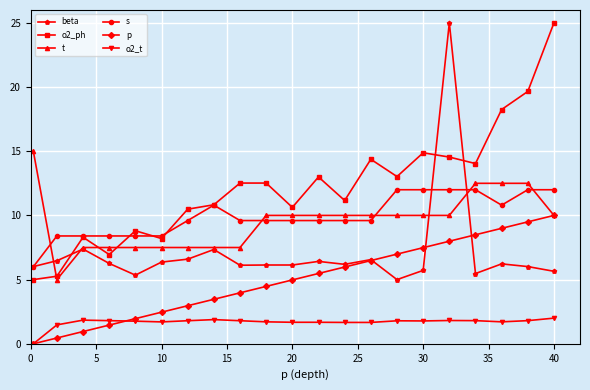

True or false: p and o2_ph cross at least once.

False